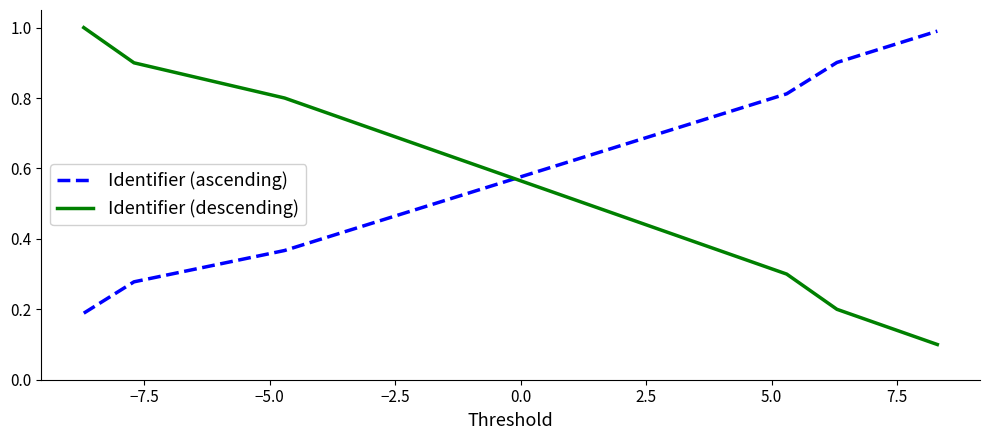

True or false: Identifier (ascending) has more than 1 interior local peaks.

False